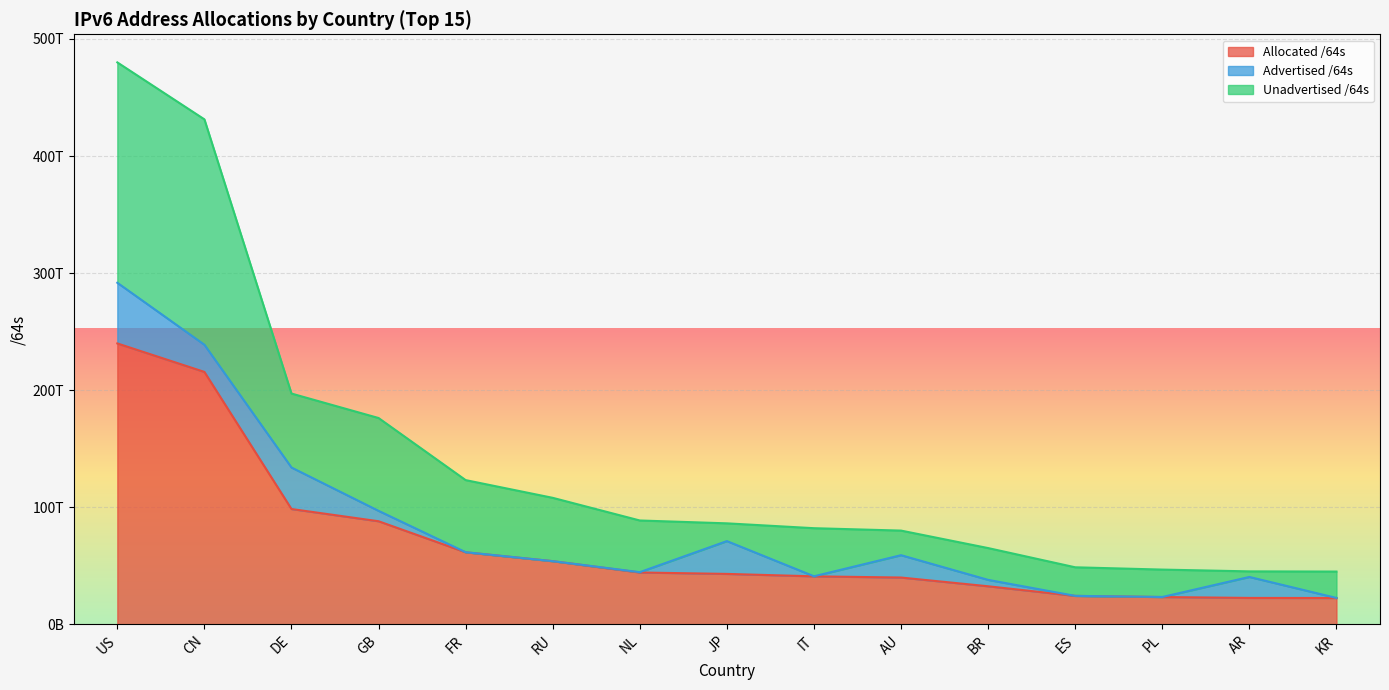

True or false: Unadvertised /64s and Allocated /64s intersect in this chart.

False